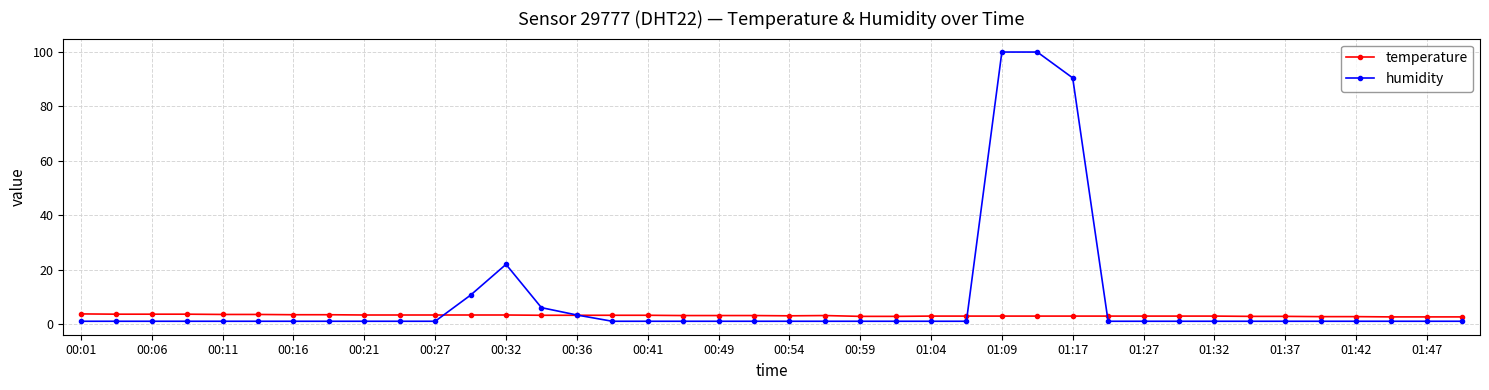

Rank the series by their maximum value, from highest to lowest.

humidity, temperature